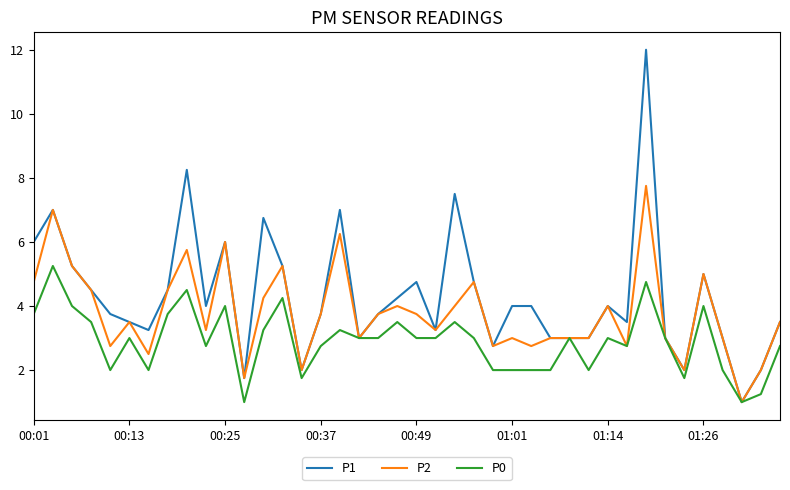

What is the average value of the P1 series?

4.3